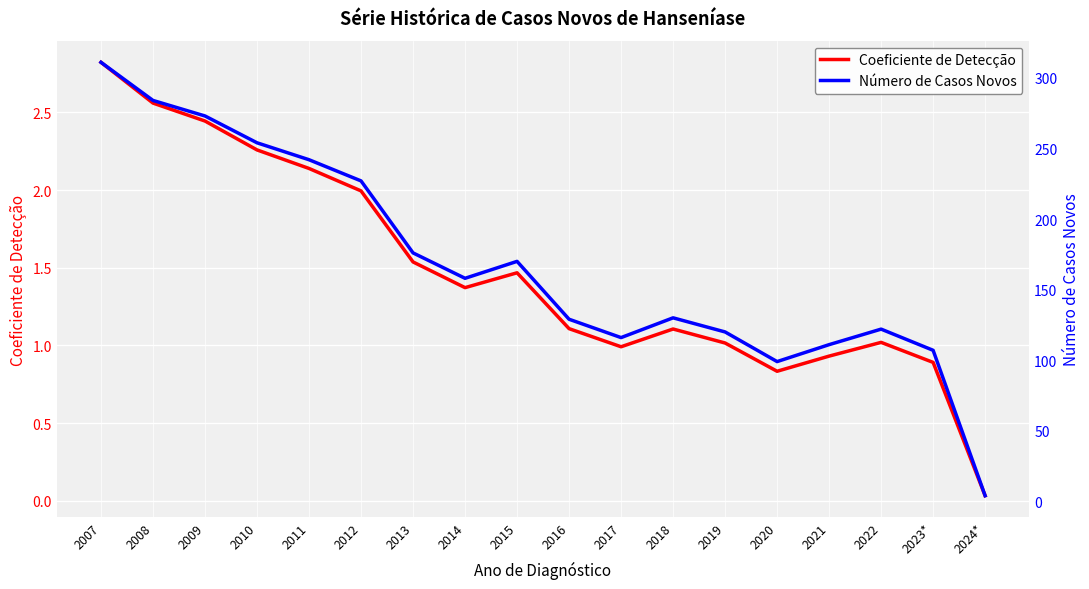

What is the sum of all Coeficiente de Detecção values?

26.5